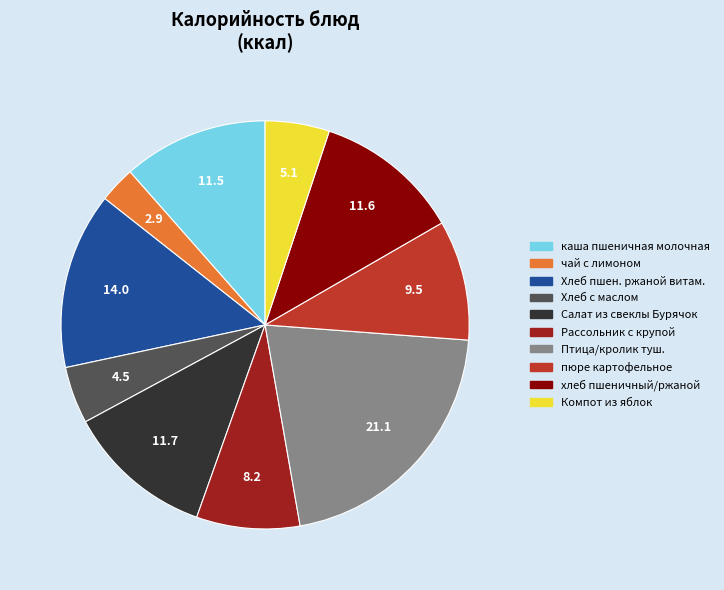

Is there any slice that represents more than half of the pie?

No